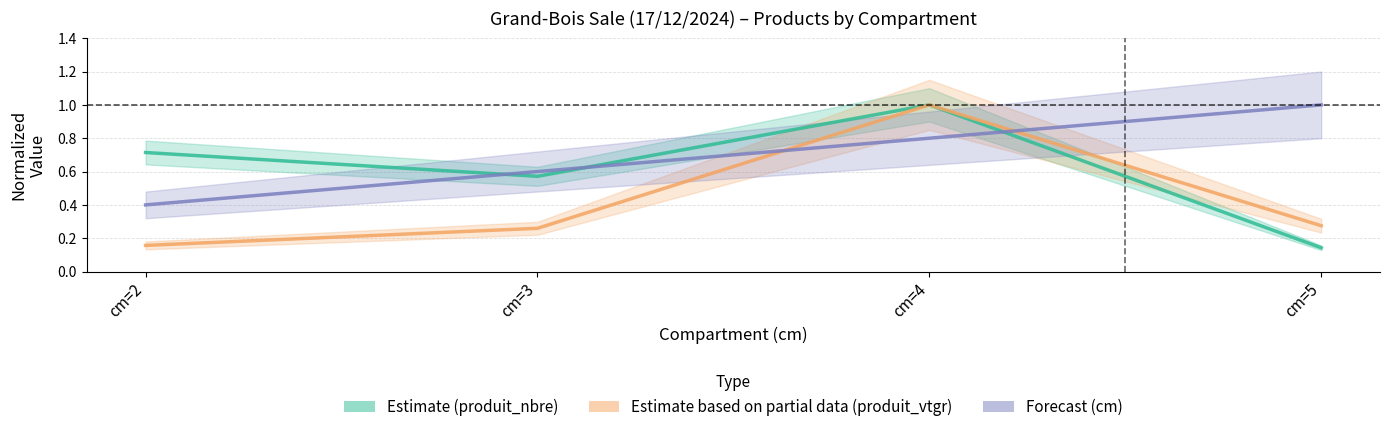

What is the total value across all series at cm=4?

2.8